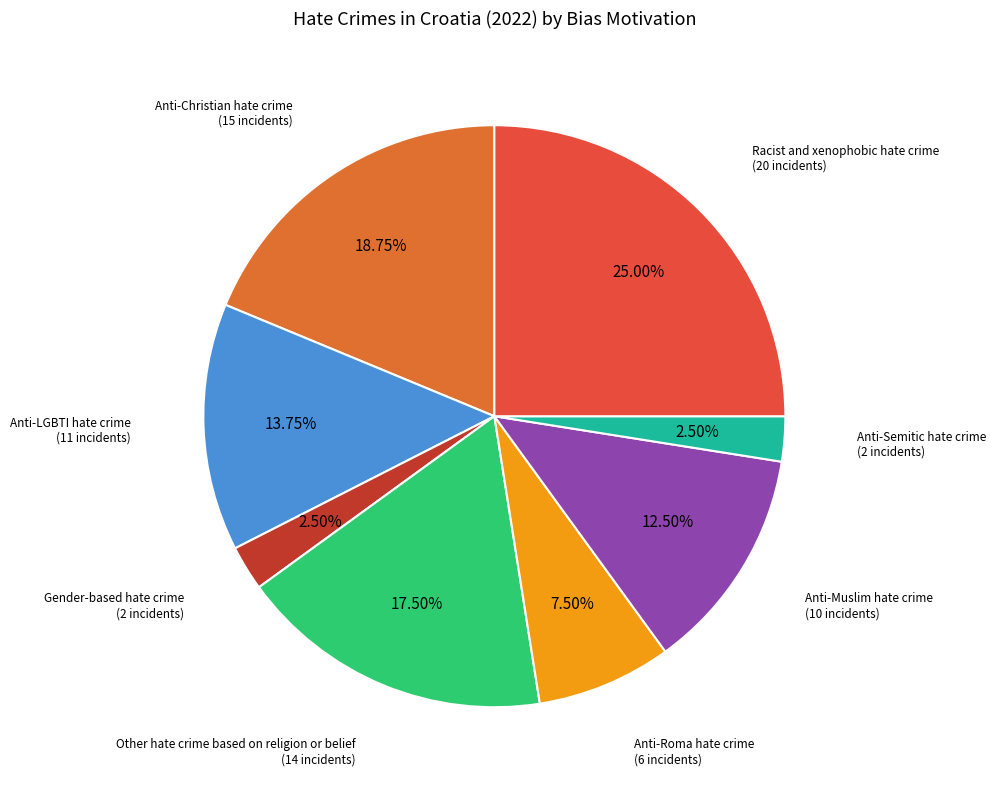

Is Anti-LGBTI hate crime the majority of the pie?

No